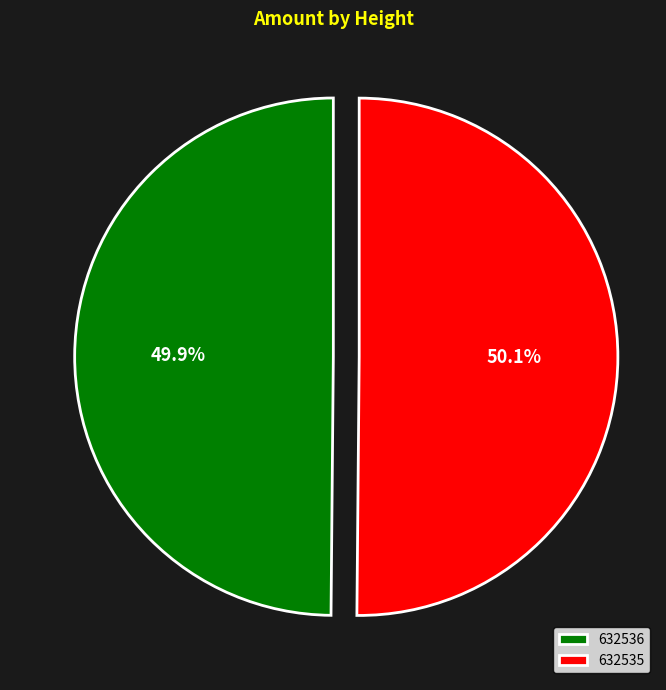

How many segments does this pie chart have?

2